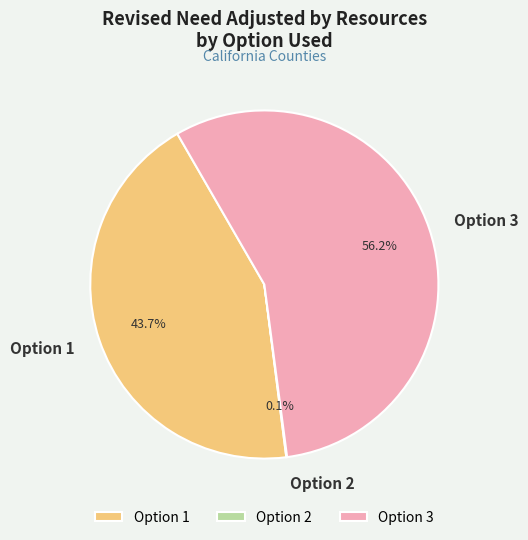

What is the largest slice in the pie chart?

Option 3